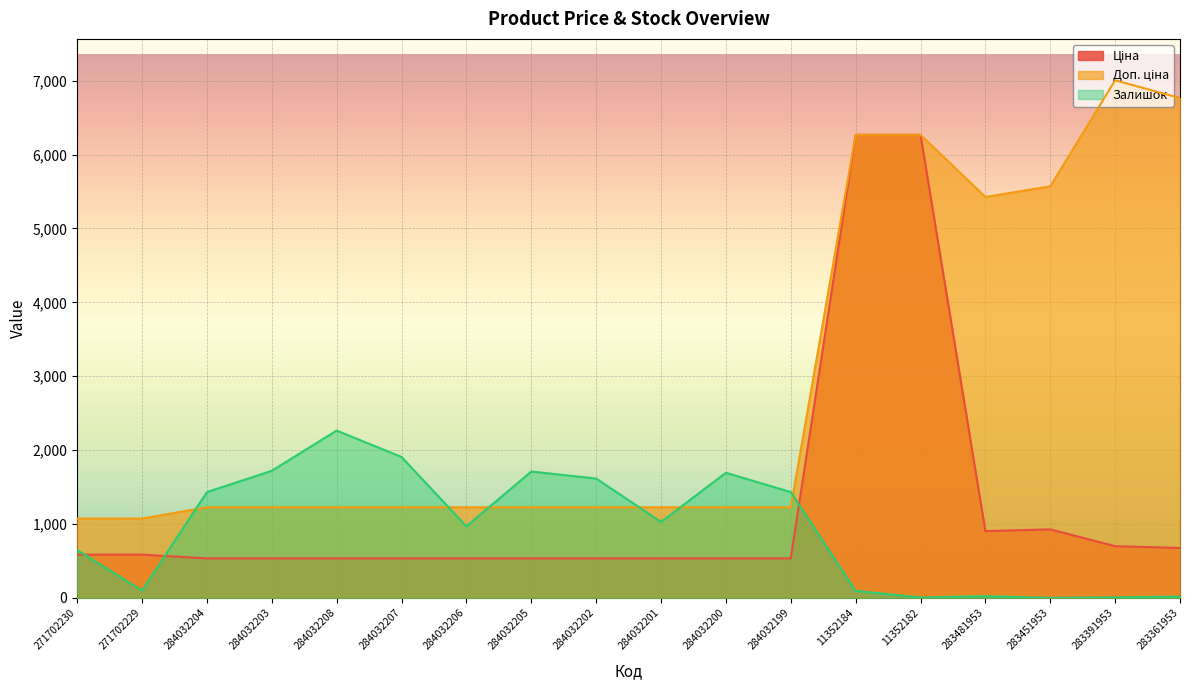

What is the label of the 8th point from the left?

284032205